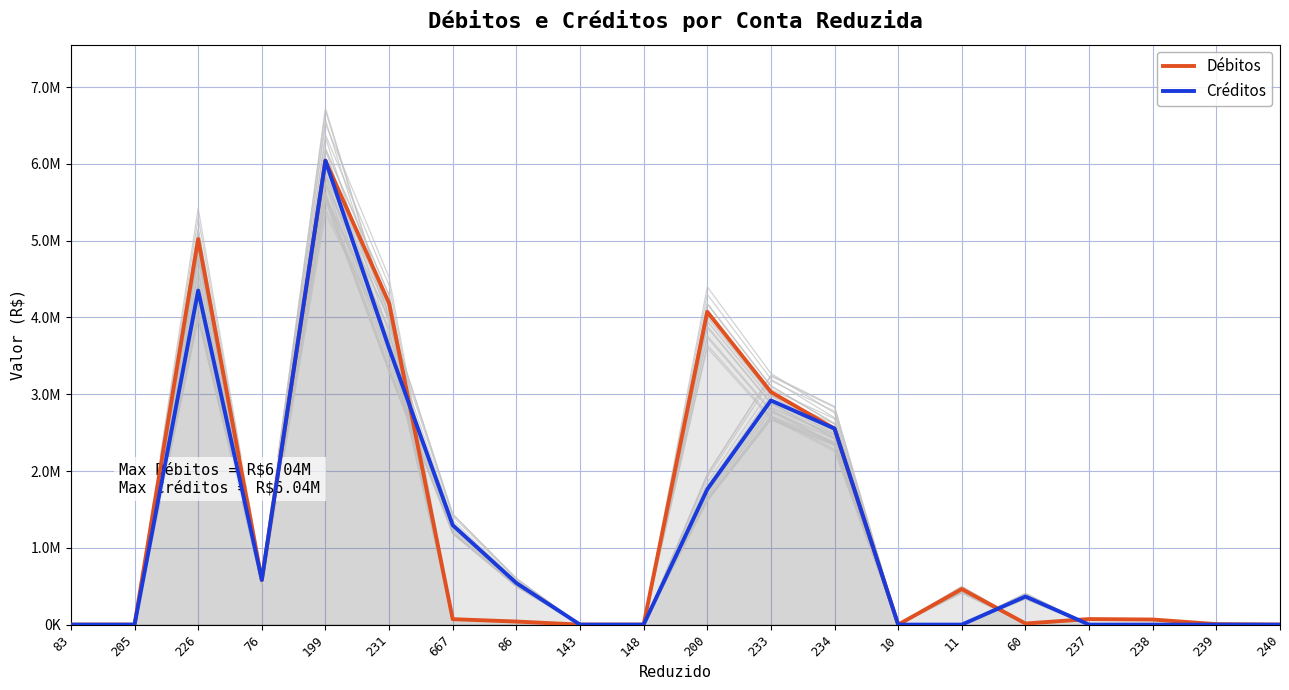

What is the total value across all series at 667?

1365824.5